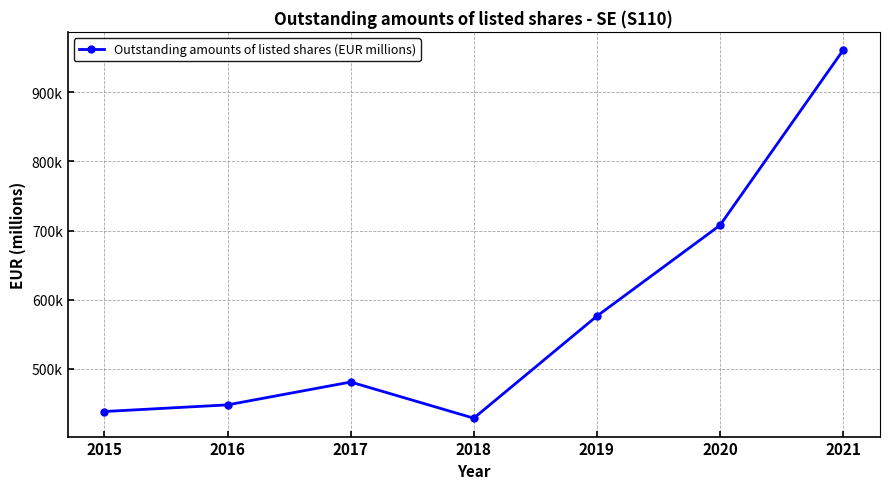

What value does the data have at 2015?

438511.3